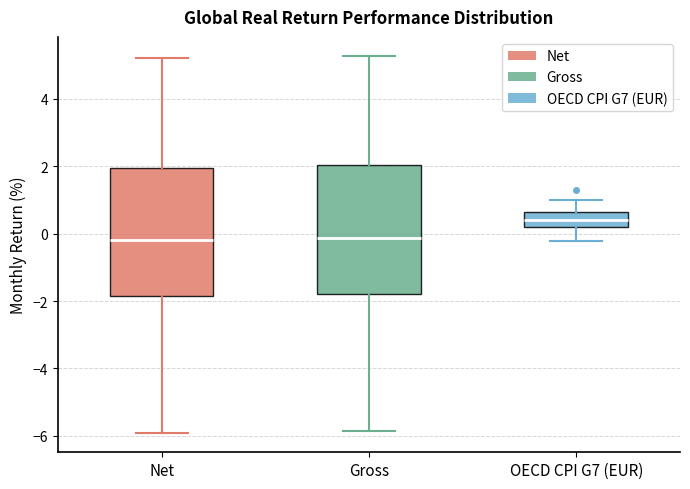

Where is the upper edge of the box for OECD CPI G7 (EUR) on the y-axis? The values are not printed on the chart, so give them approximately, as read against the axis.

0.6